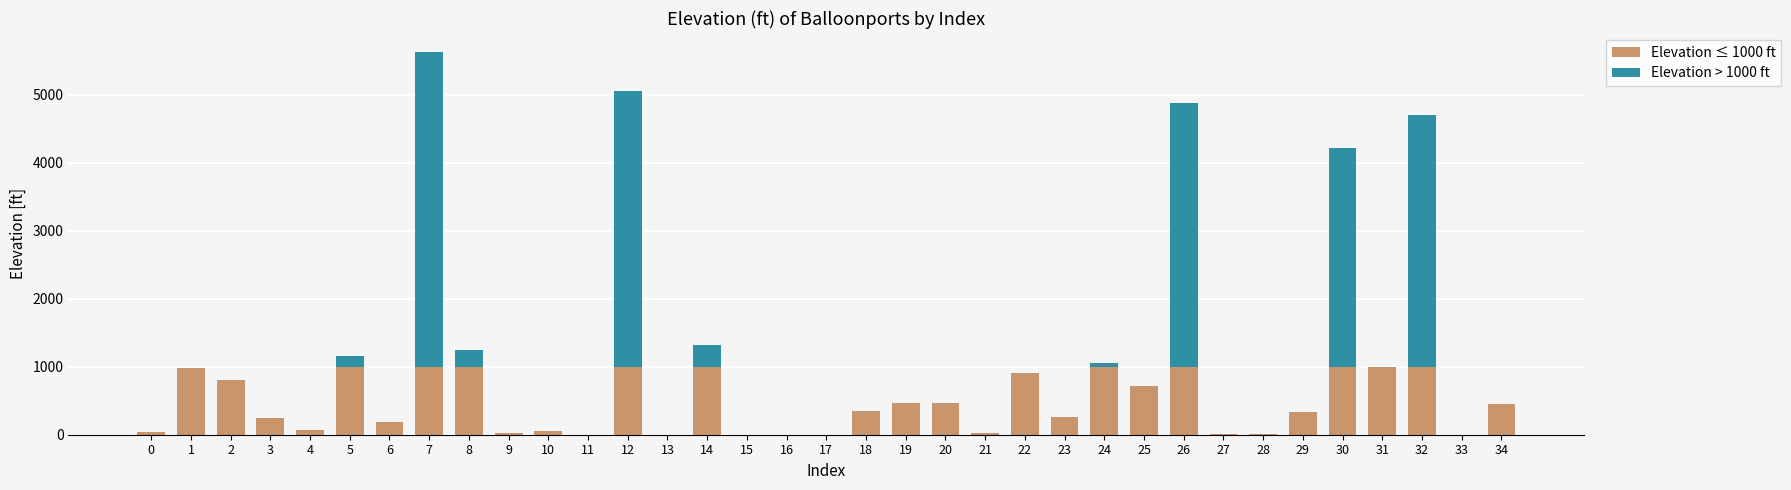

At which category is the sum across all series the highest?

7